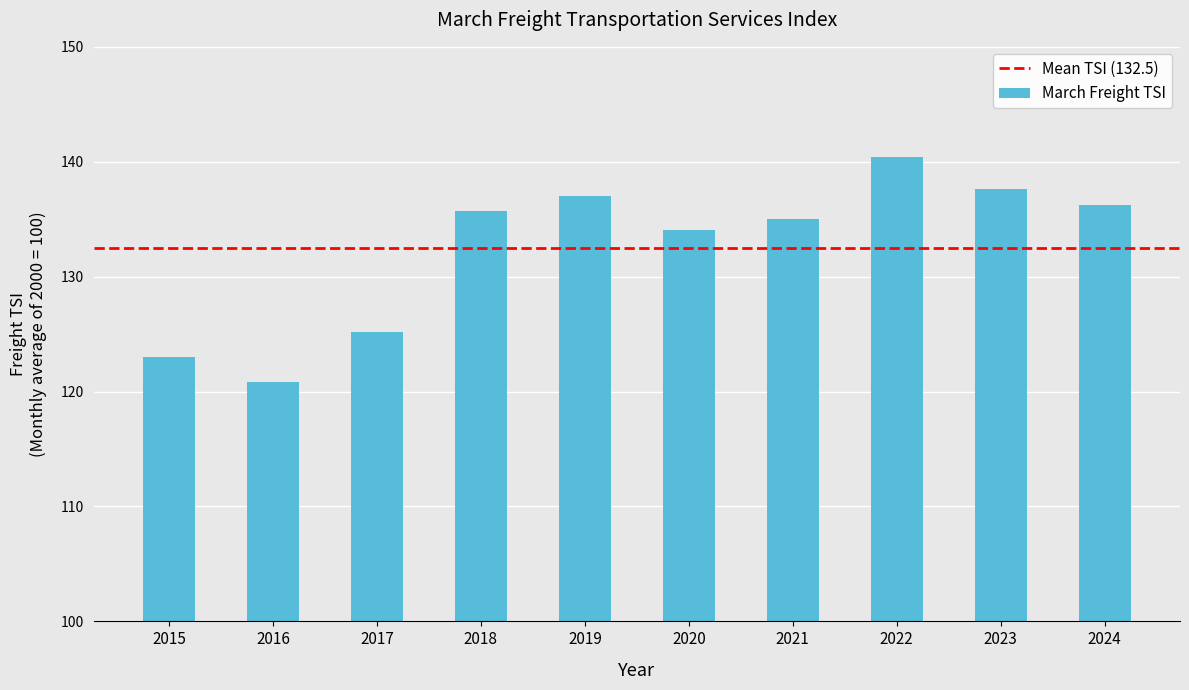

What is the approximate value at 2024?

136.2